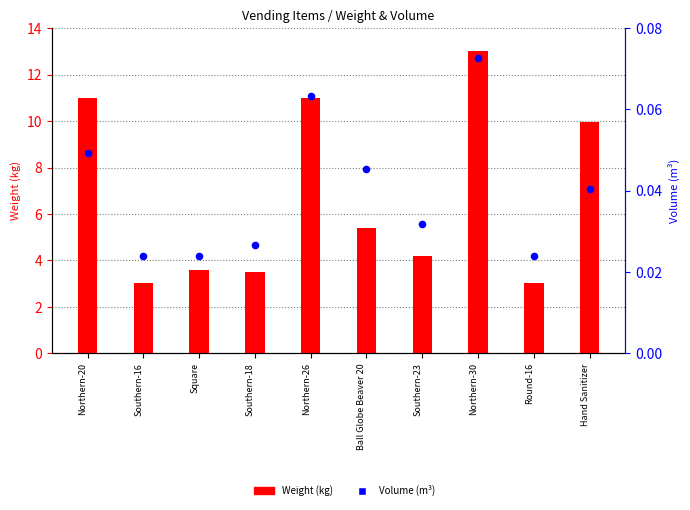

What is the total value across all series at Southern-16?

3.1